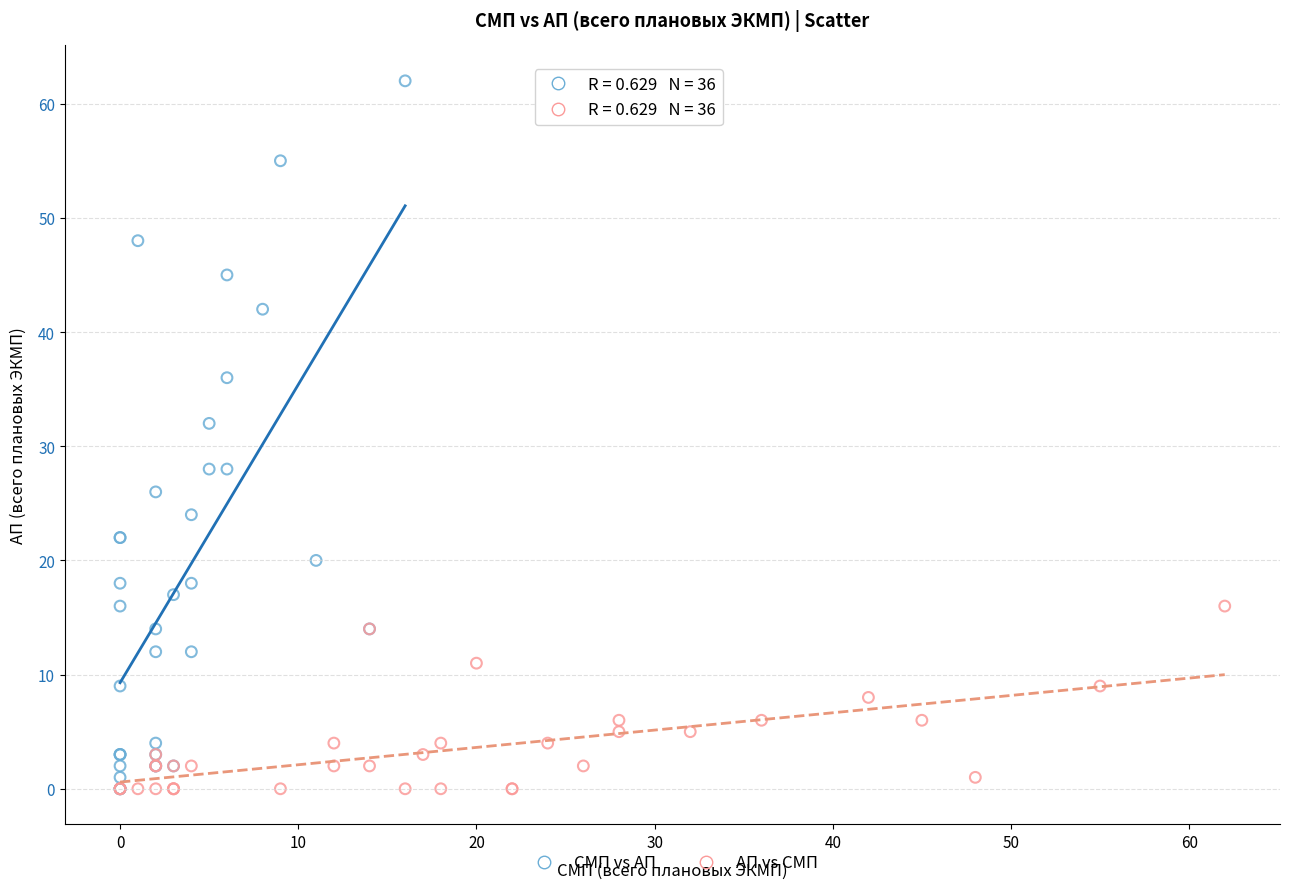

Which series has the largest Y range (max minus min)?

СМП vs АП